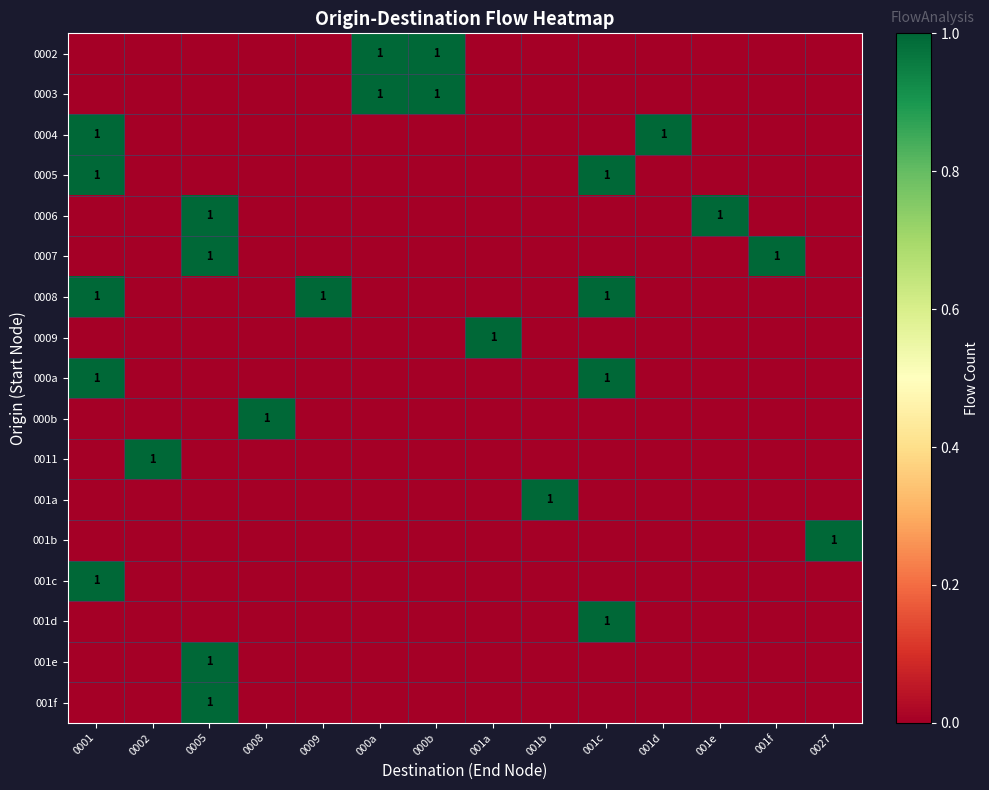

Rank the categories by 0008 value from lowest to highest.

0002, 0005, 0008, 000a, 000b, 001a, 001b, 001d, 001e, 001f, 0027, 0001, 0009, 001c